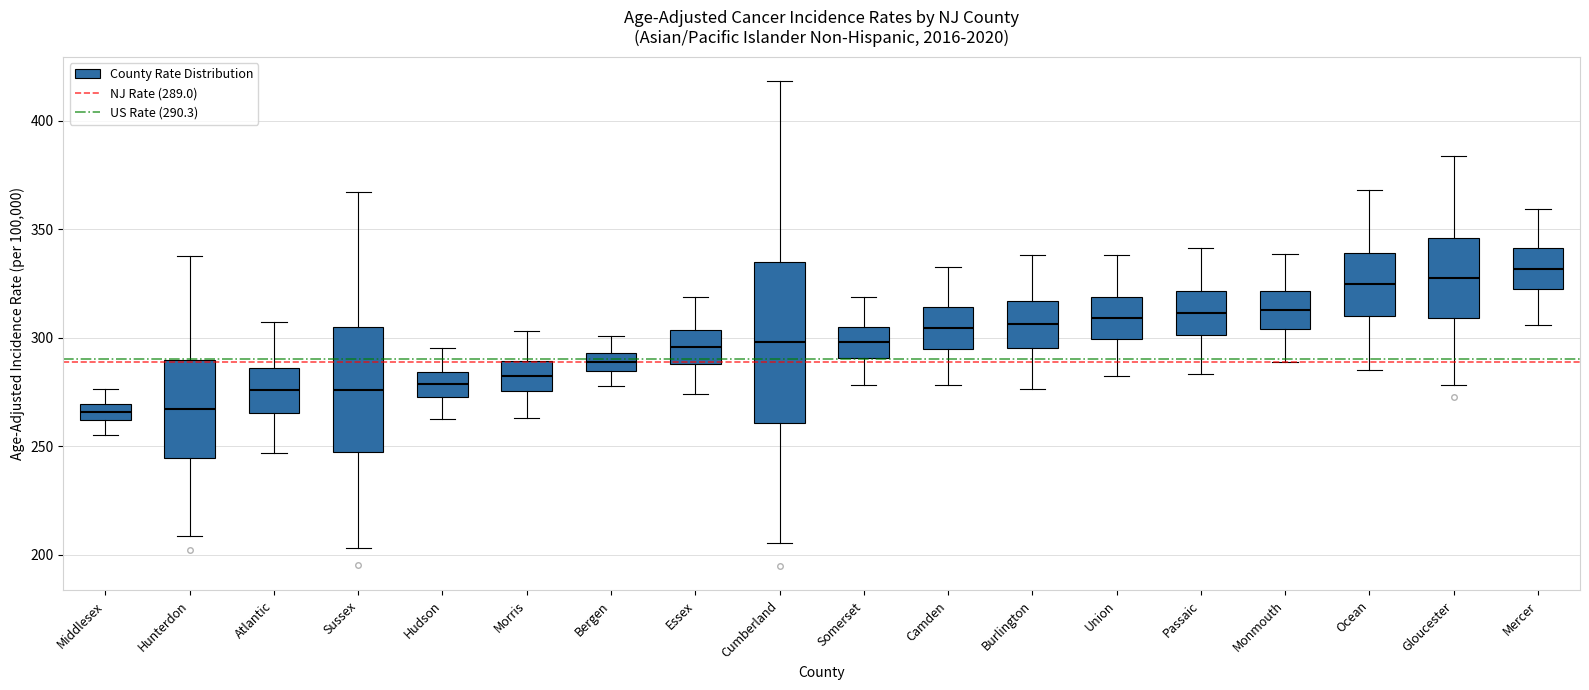

Where does the median line of the box for Middlesex sit on the y-axis? The values are not printed on the chart, so give them approximately, as read against the axis.

265